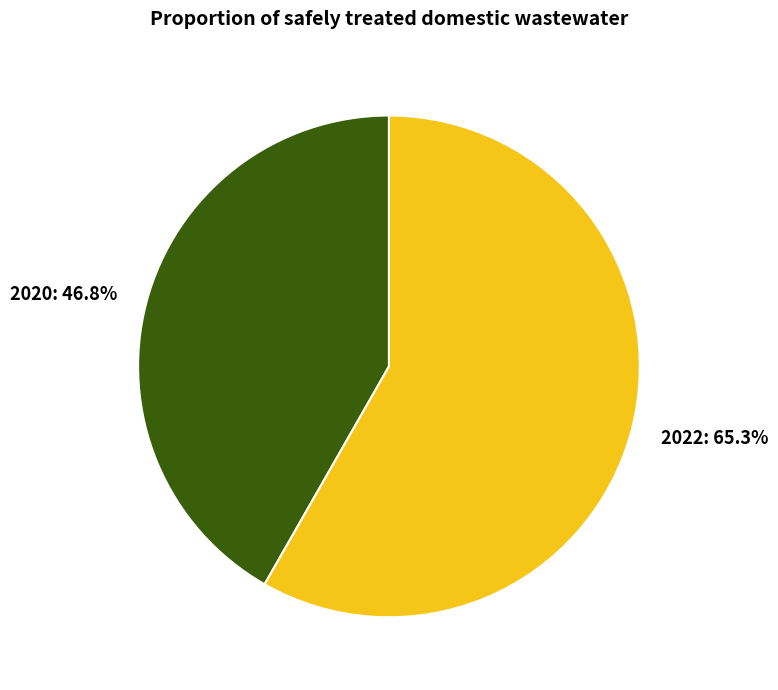

Count the number of slices in the pie.

2